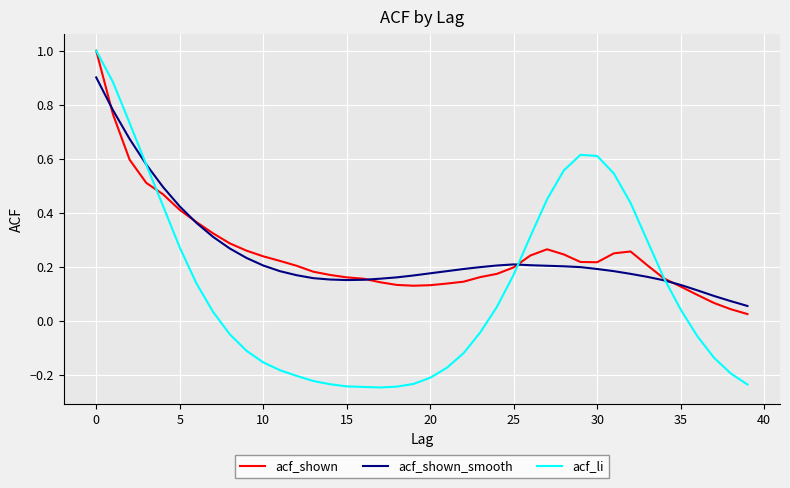

Which series has the largest range (max minus min)?

acf_li